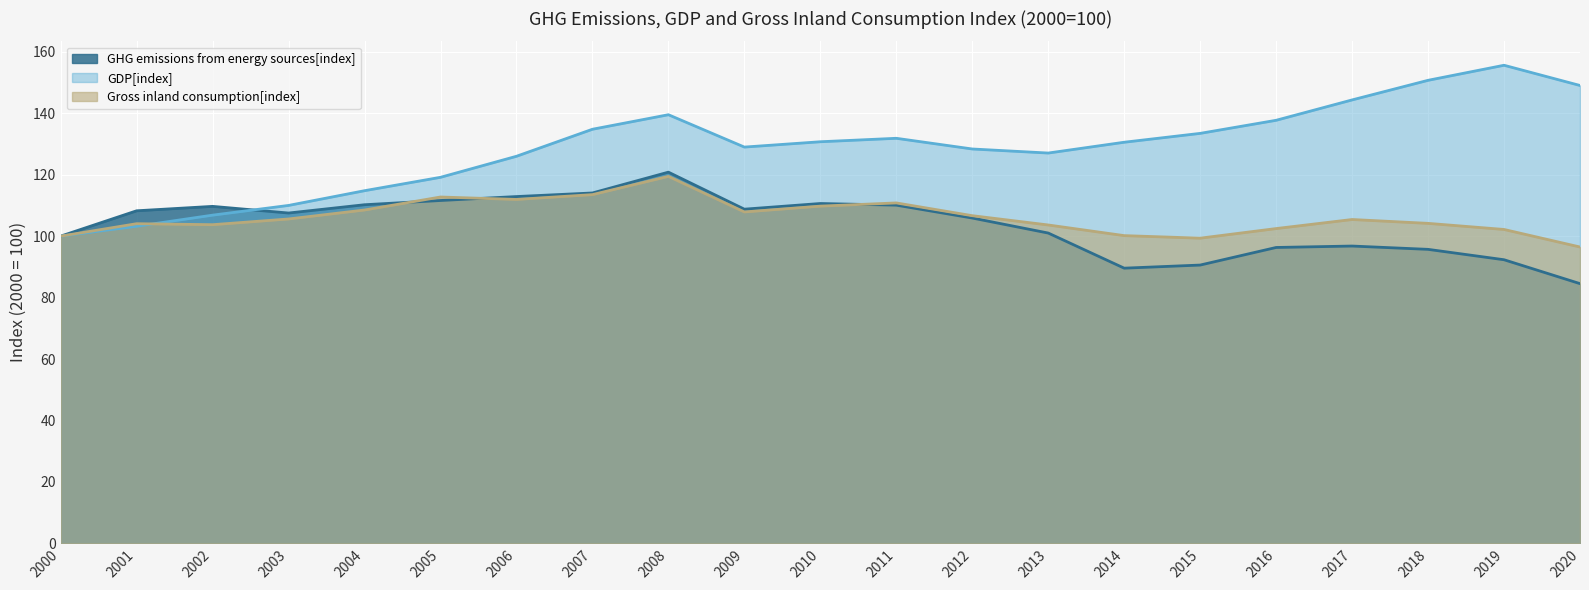

Which series changed the most between 2000 and 2020?

GDP[index]